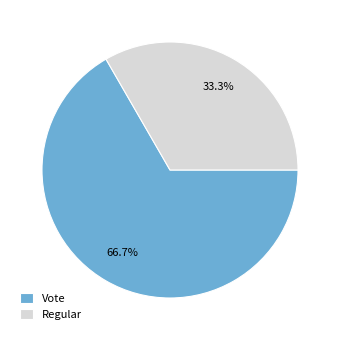

Which category accounts for the majority?

Vote